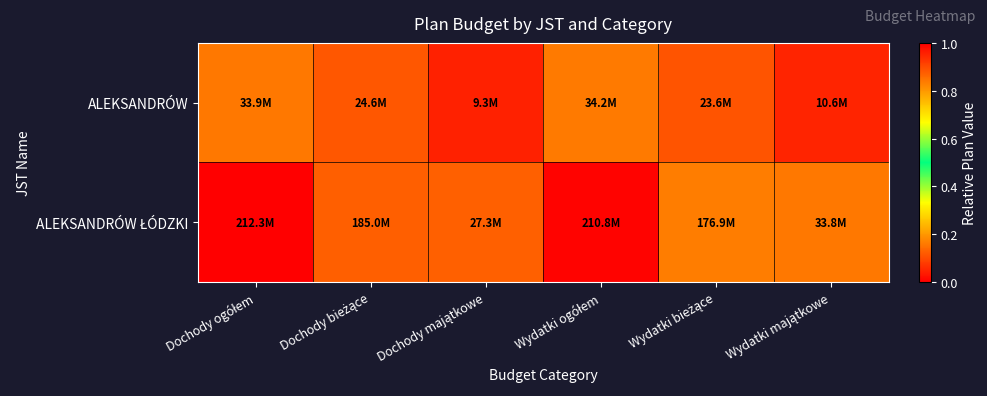

Which series has the widest spread of values?

ALEKSANDRÓW ŁÓDZKI